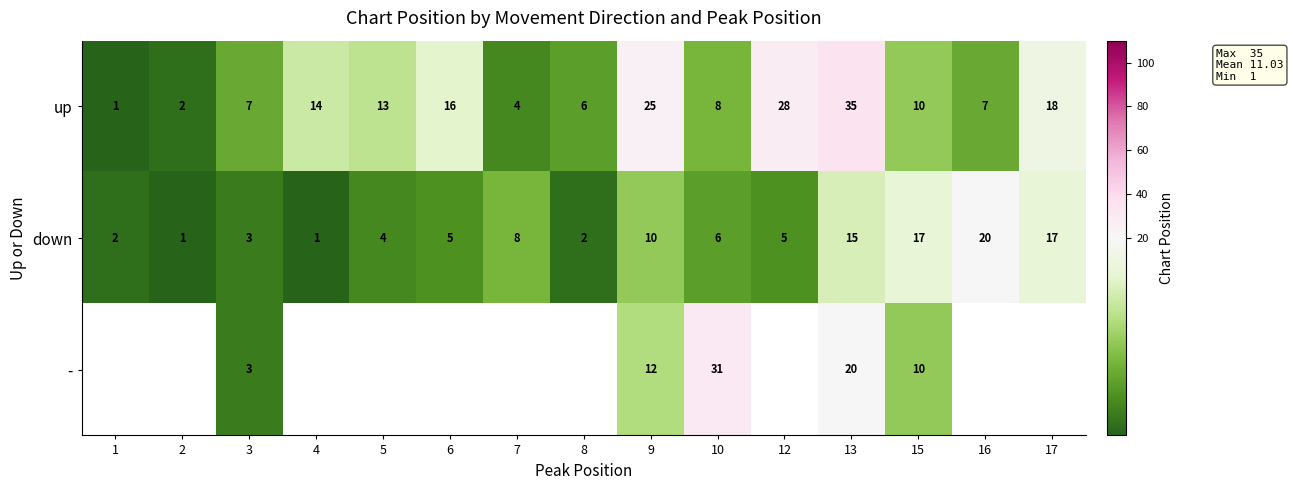

What is the difference between the highest and lowest values at 9?

15